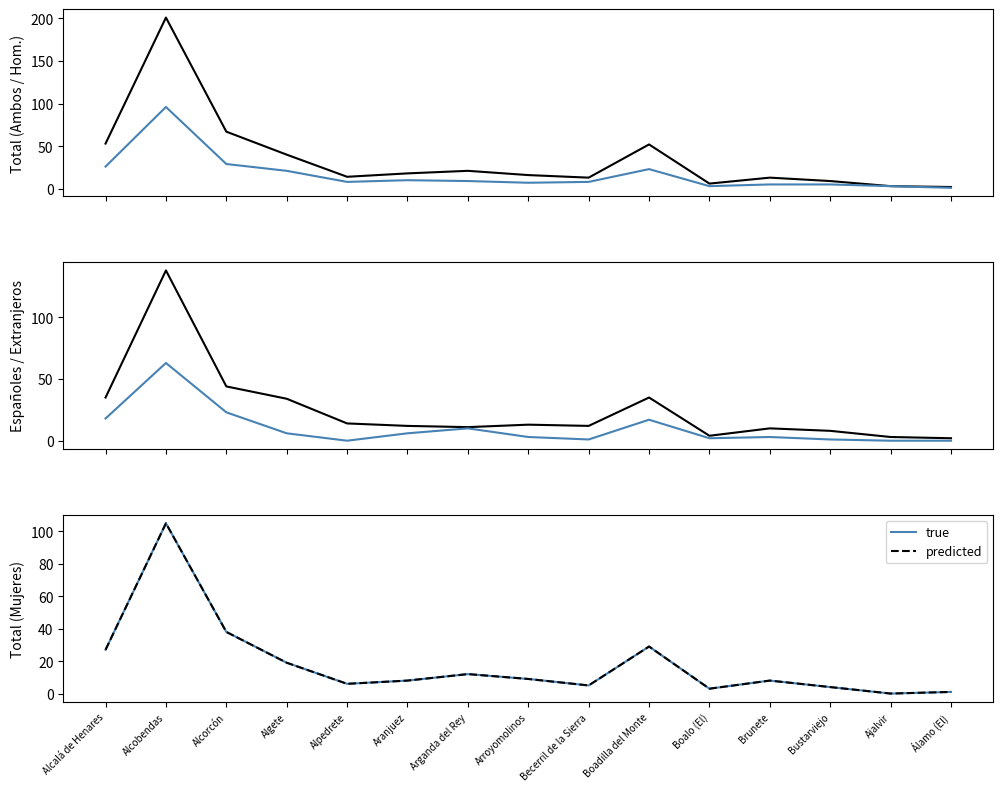

Which series has the largest range (max minus min)?

Total (Ambos sexos)